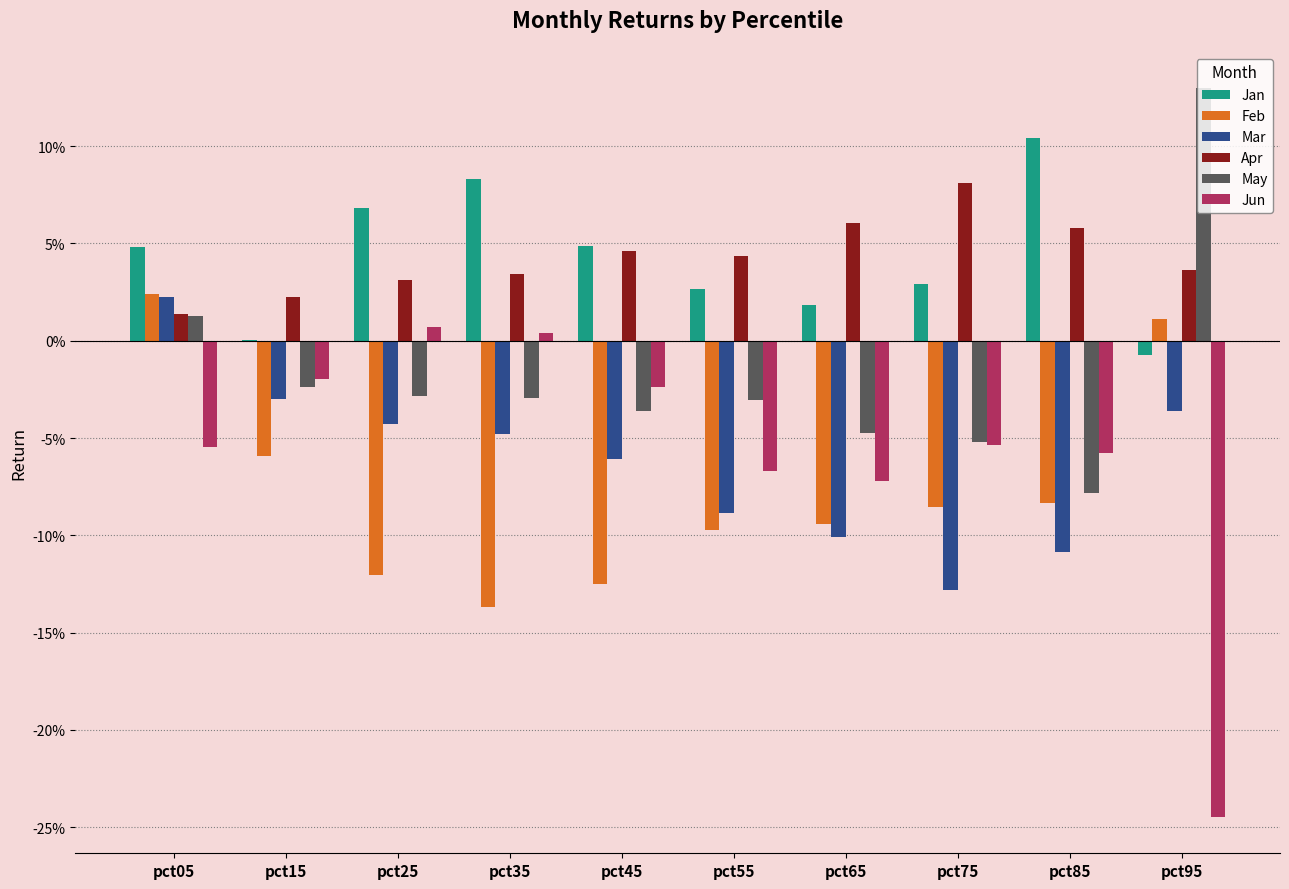

What is the maximum value for May?

0.1